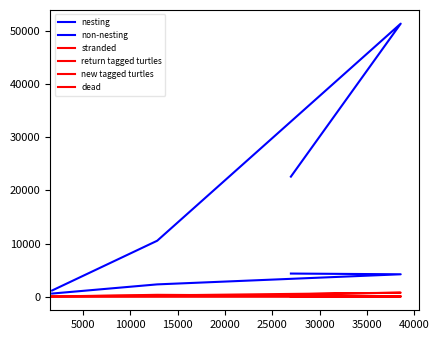

How many distinct data groups are displayed?

6